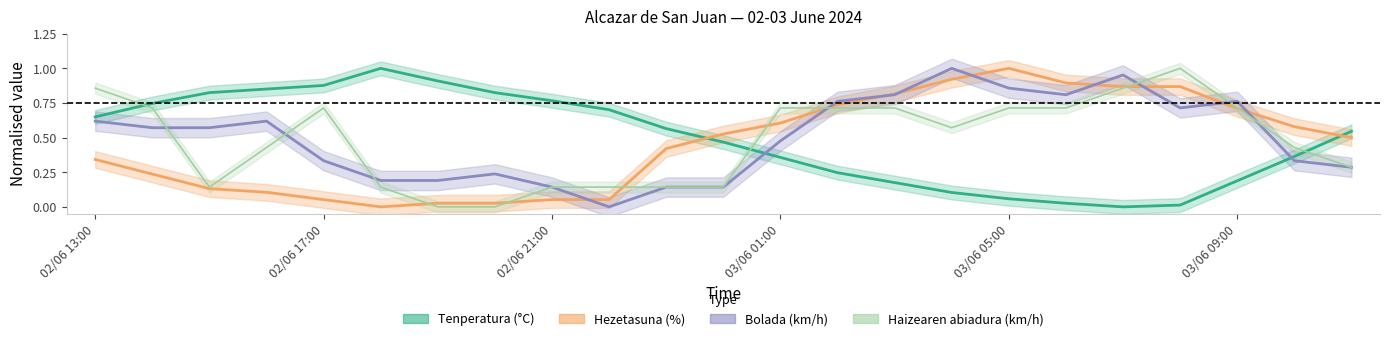

Reading right to left, transcribe all the data shown in this chart.

Tenperatura (°C): 0.5	0.4	0.2	0.0	0.0	0.0	0.1	0.1	0.2	0.2	0.4	0.5	0.6	0.7	0.8	0.8	0.9	1.0	0.9	0.9	0.8	0.7	0.6
Hezetasuna (%): 0.5	0.6	0.7	0.9	0.9	0.9	1.0	0.9	0.8	0.7	0.6	0.5	0.4	0.1	0.1	0.0	0.0	0.0	0.1	0.1	0.1	0.2	0.3
Haizearen abiadura (km/h): 0.3	0.4	0.7	1.0	0.9	0.7	0.7	0.6	0.7	0.7	0.7	0.1	0.1	0.1	0.1	0.0	0.0	0.1	0.7	0.4	0.1	0.7	0.9
Bolada (km/h): 0.3	0.3	0.8	0.7	1.0	0.8	0.9	1.0	0.8	0.8	0.5	0.1	0.1	0.0	0.1	0.2	0.2	0.2	0.3	0.6	0.6	0.6	0.6